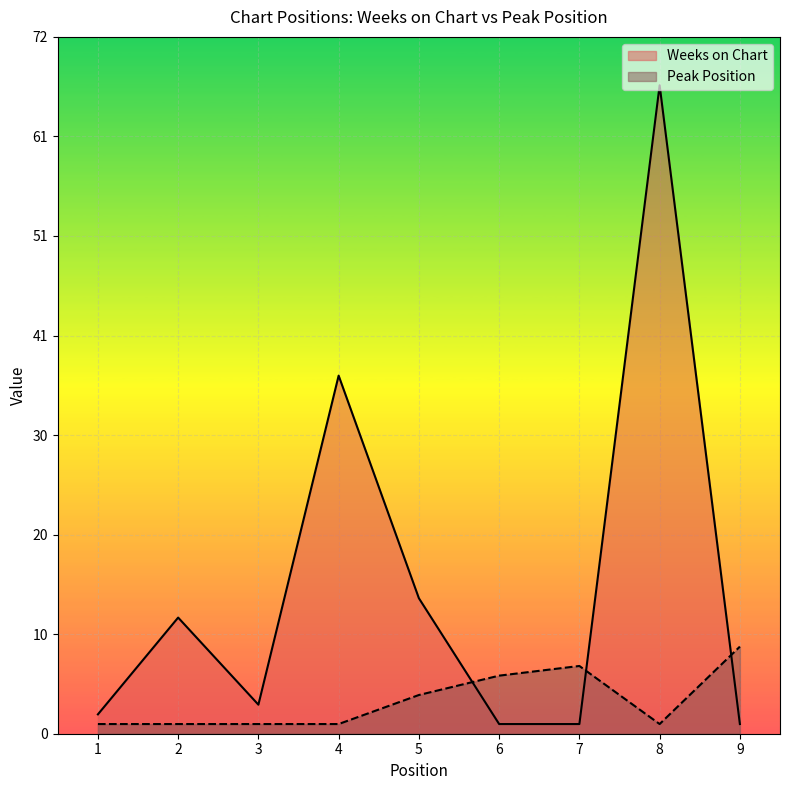

Between 3 and 4, which series saw the biggest shift?

Weeks on Chart